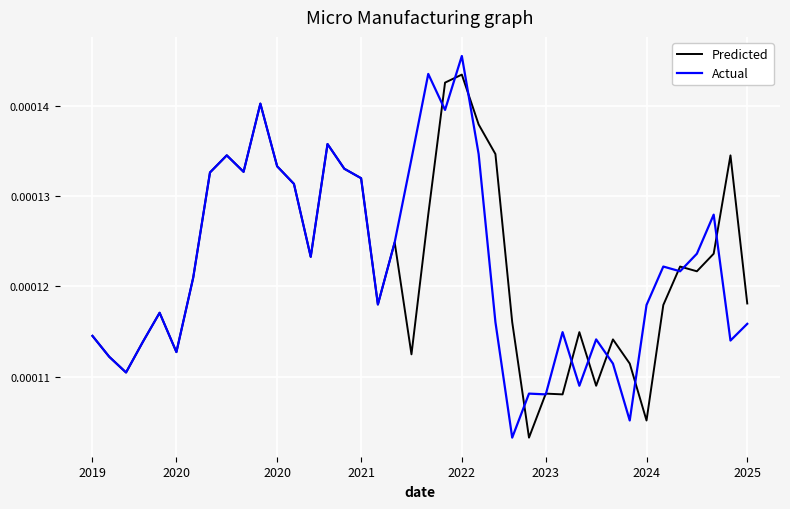

List the series in order of their peak value, lowest first.

Predicted, Actual